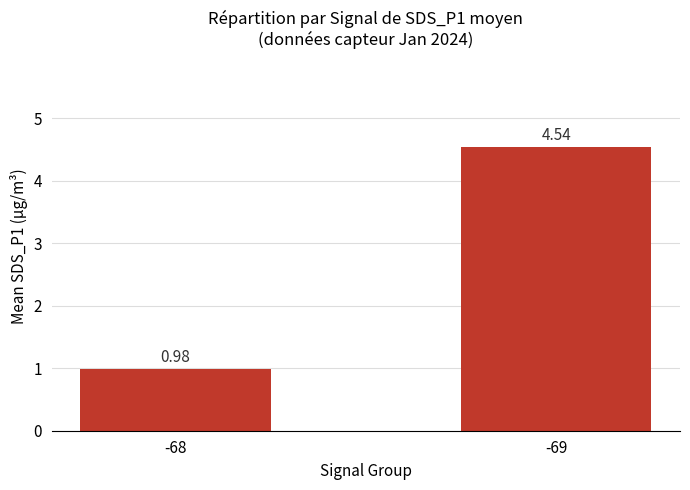

Rank the categories by value from highest to lowest.

-69, -68